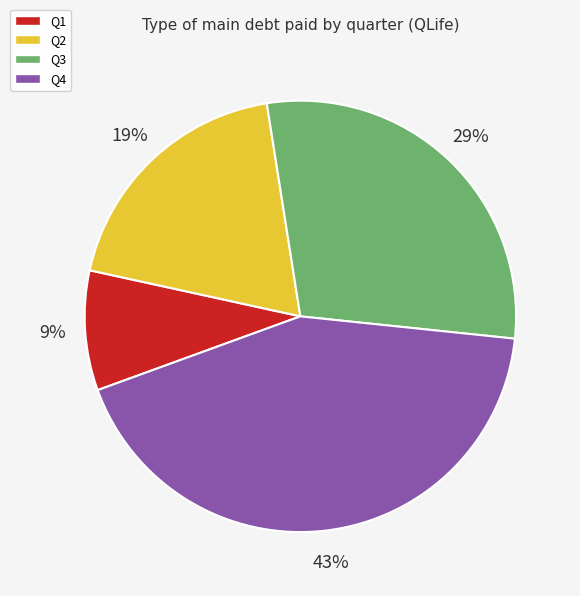

To the nearest percent, what is the average slice percentage?

25%